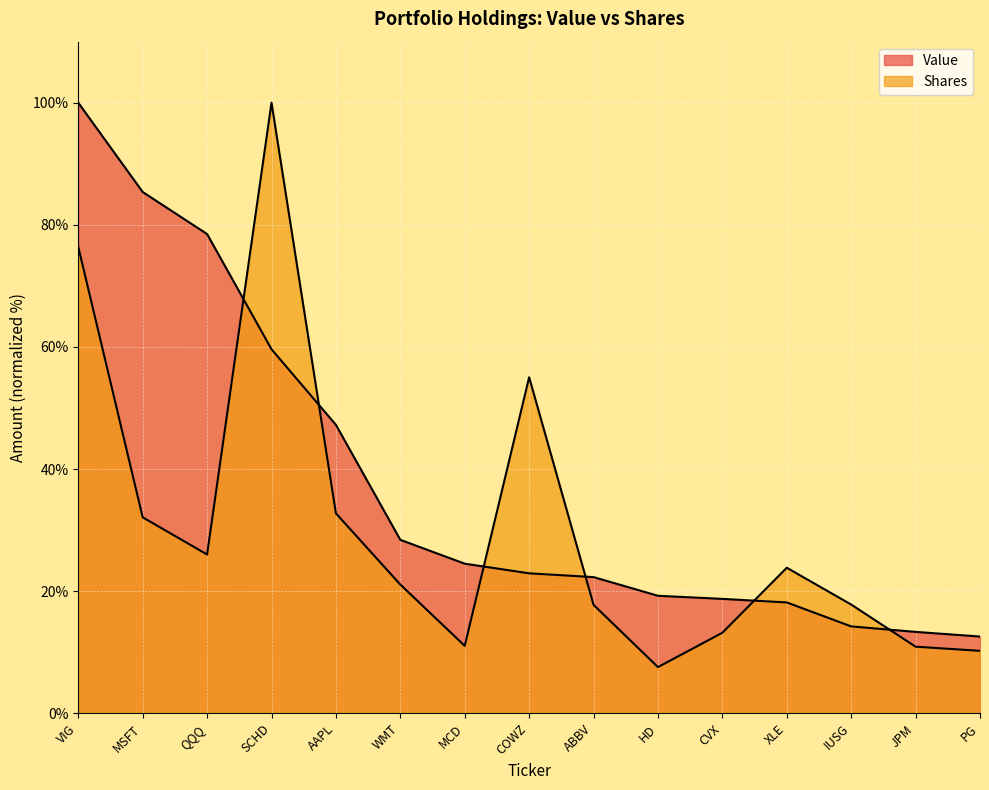

Is the value of Value at HD greater than the value of Shares at VIG?

No